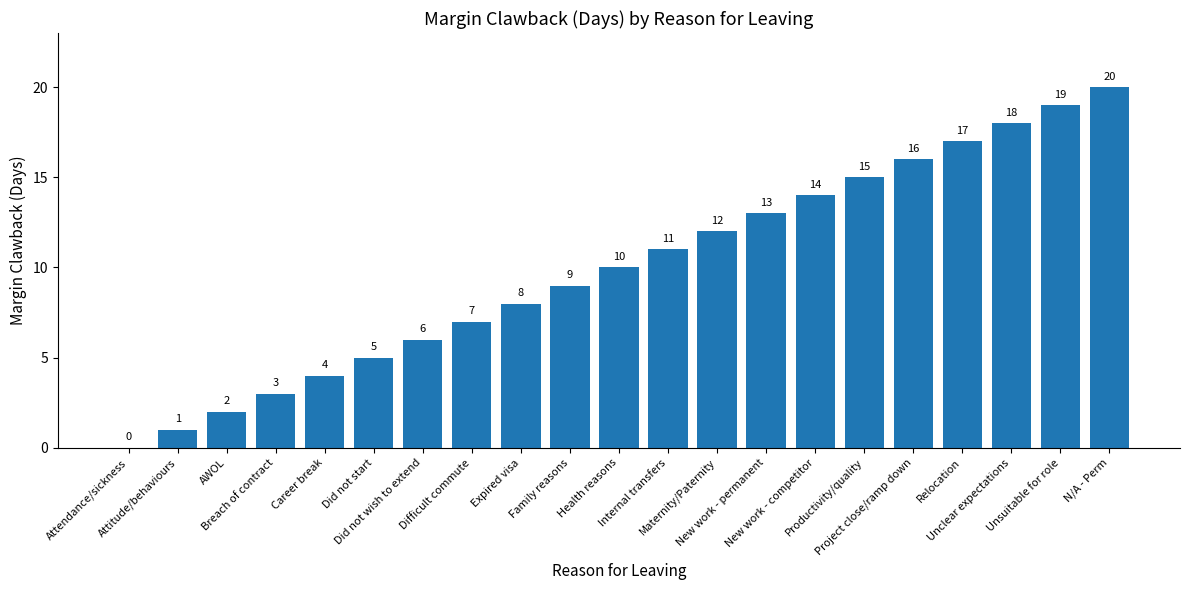

What is the sum of all values?

210